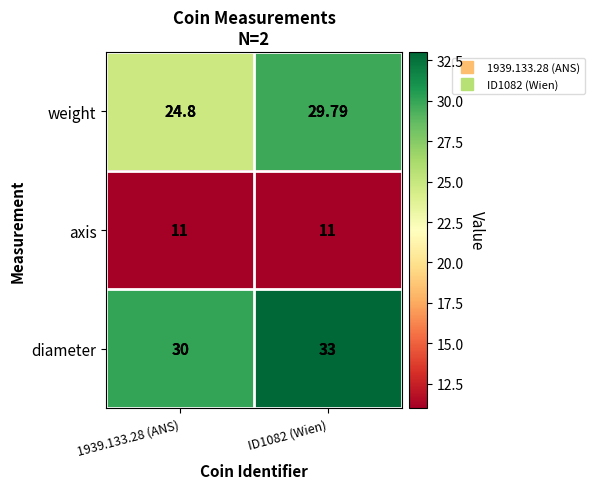

List the series in order of their overall mean, lowest first.

axis, weight, diameter